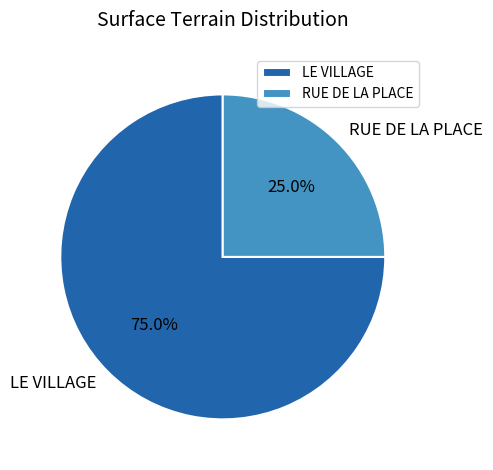

Which category has the biggest portion of the pie?

LE VILLAGE